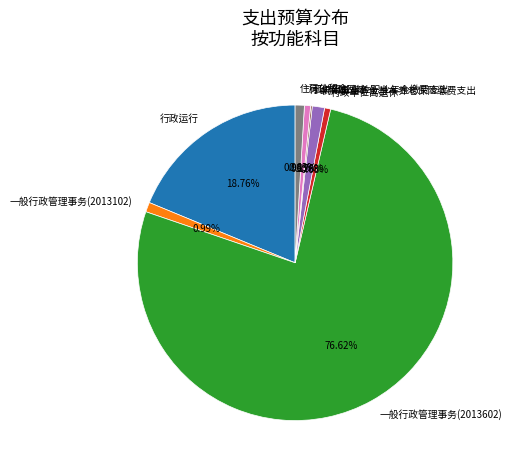

Between 住房公积金 and 行政运行, which is larger?

行政运行